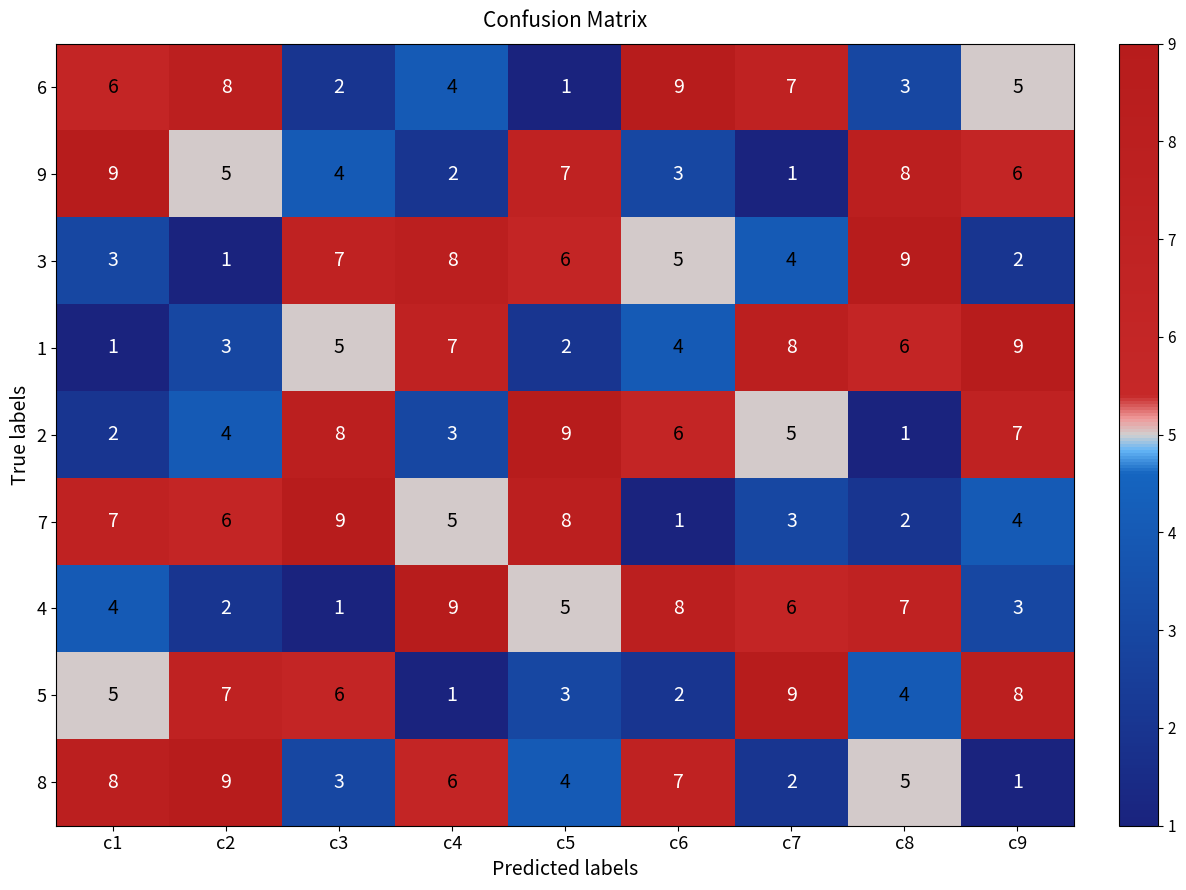

How many categories are shown in the chart?

9